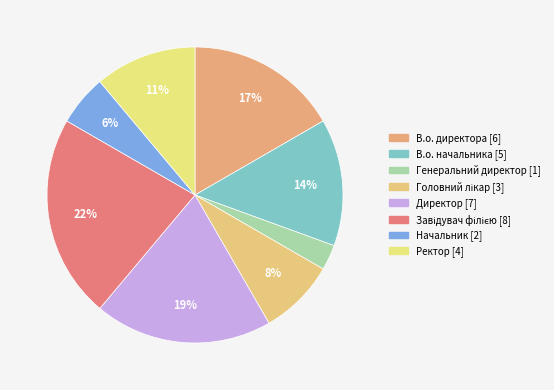

True or false: Ректор accounts for 6% of the total.

False